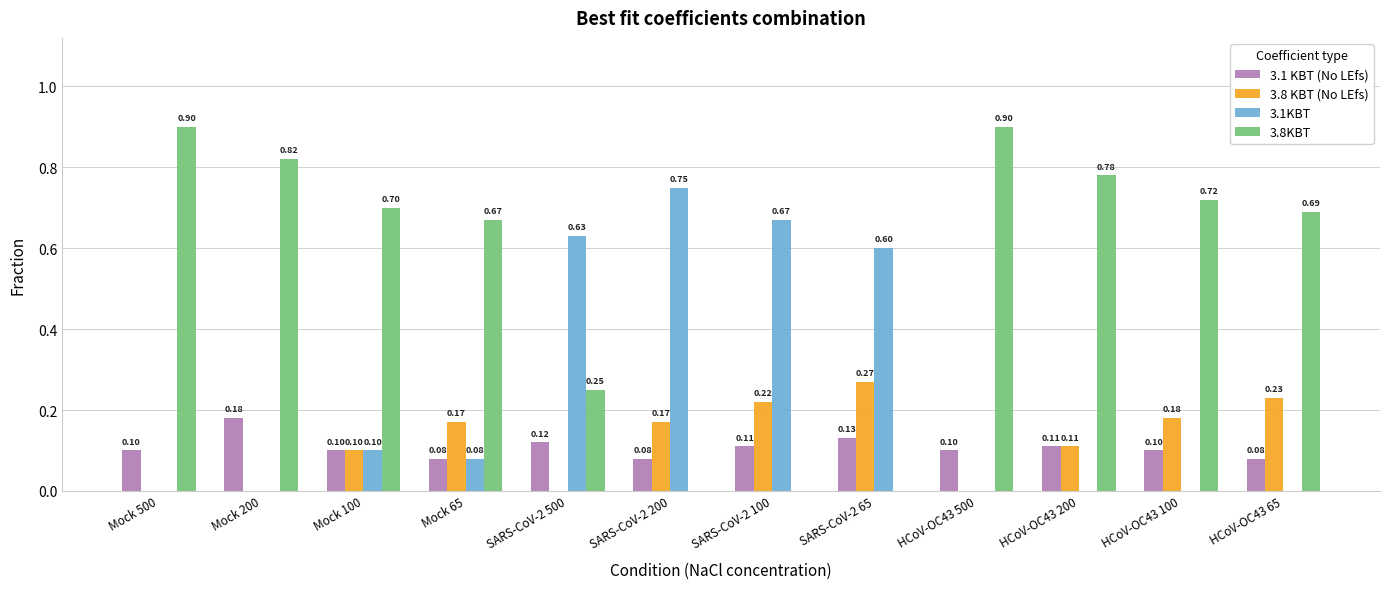

What is the spread (max minus min) of values at HCoV-OC43 100?

0.7